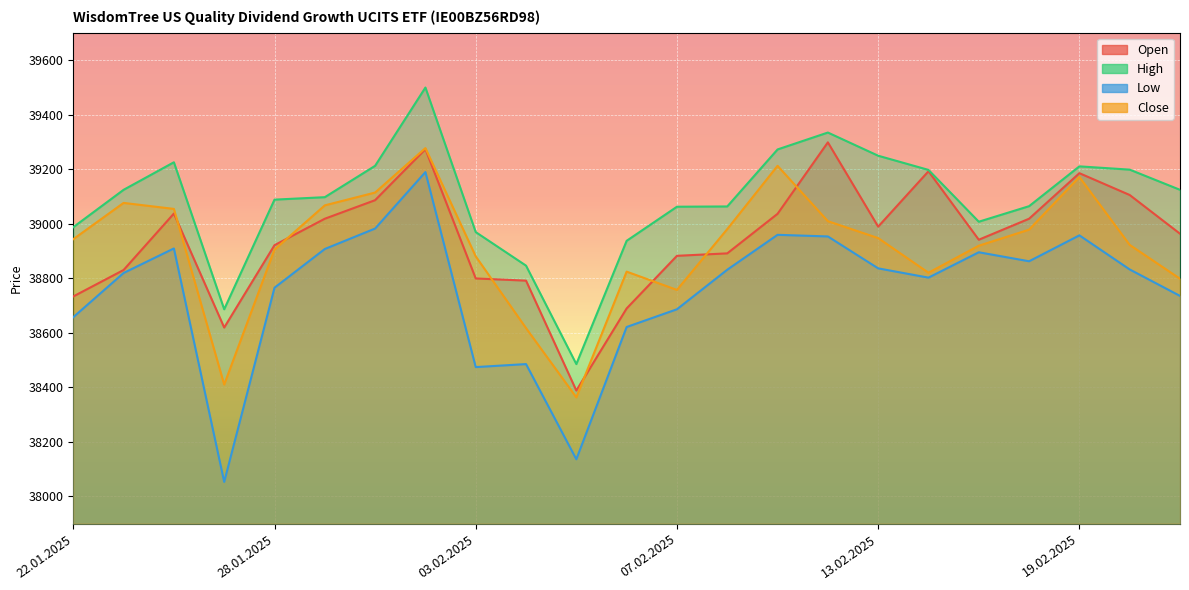

Which series has the widest spread of values?

Low